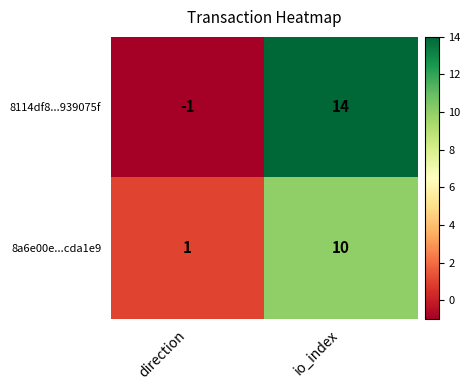

Is it true that 8a6e00e...cda1e9 equals 10 at io_index?

True